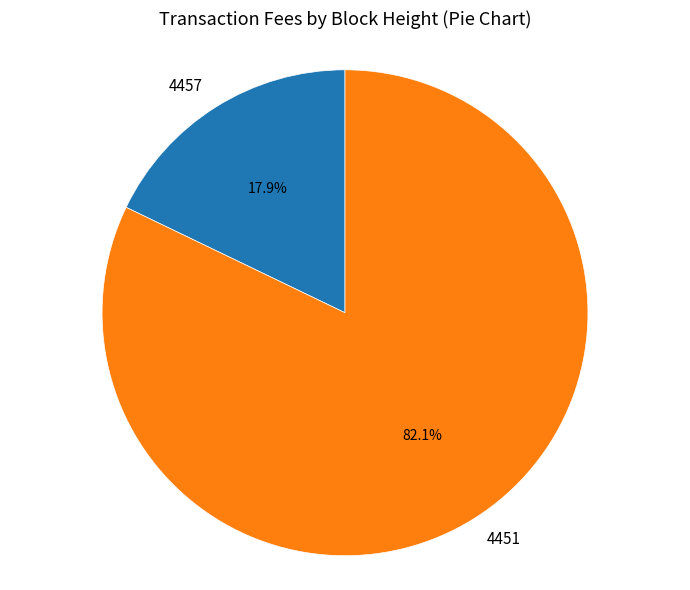

The 4451 slice represents 75% of the pie. True or false?

False